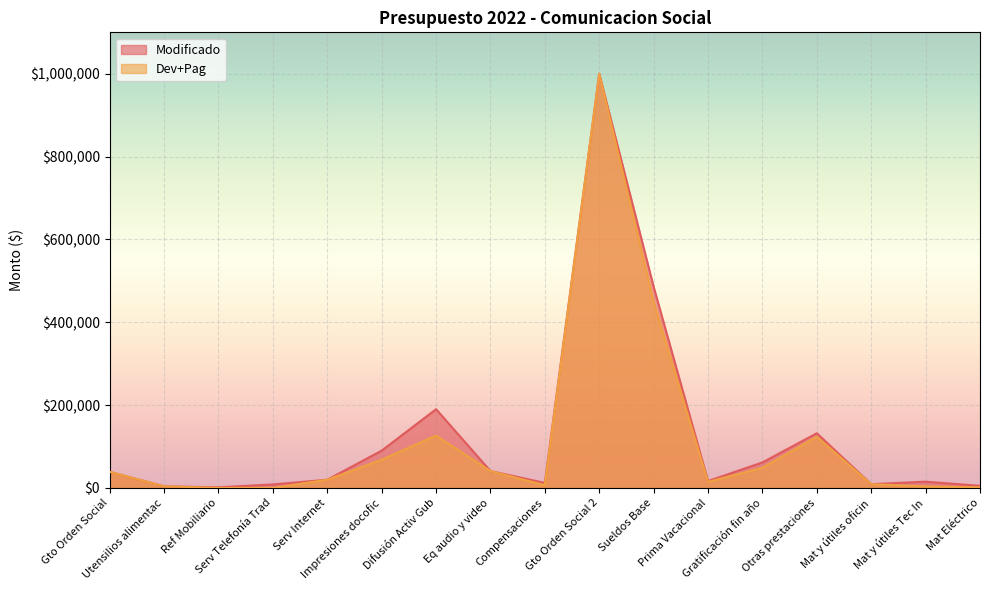

True or false: Dev+Pag and Modificado intersect in this chart.

False